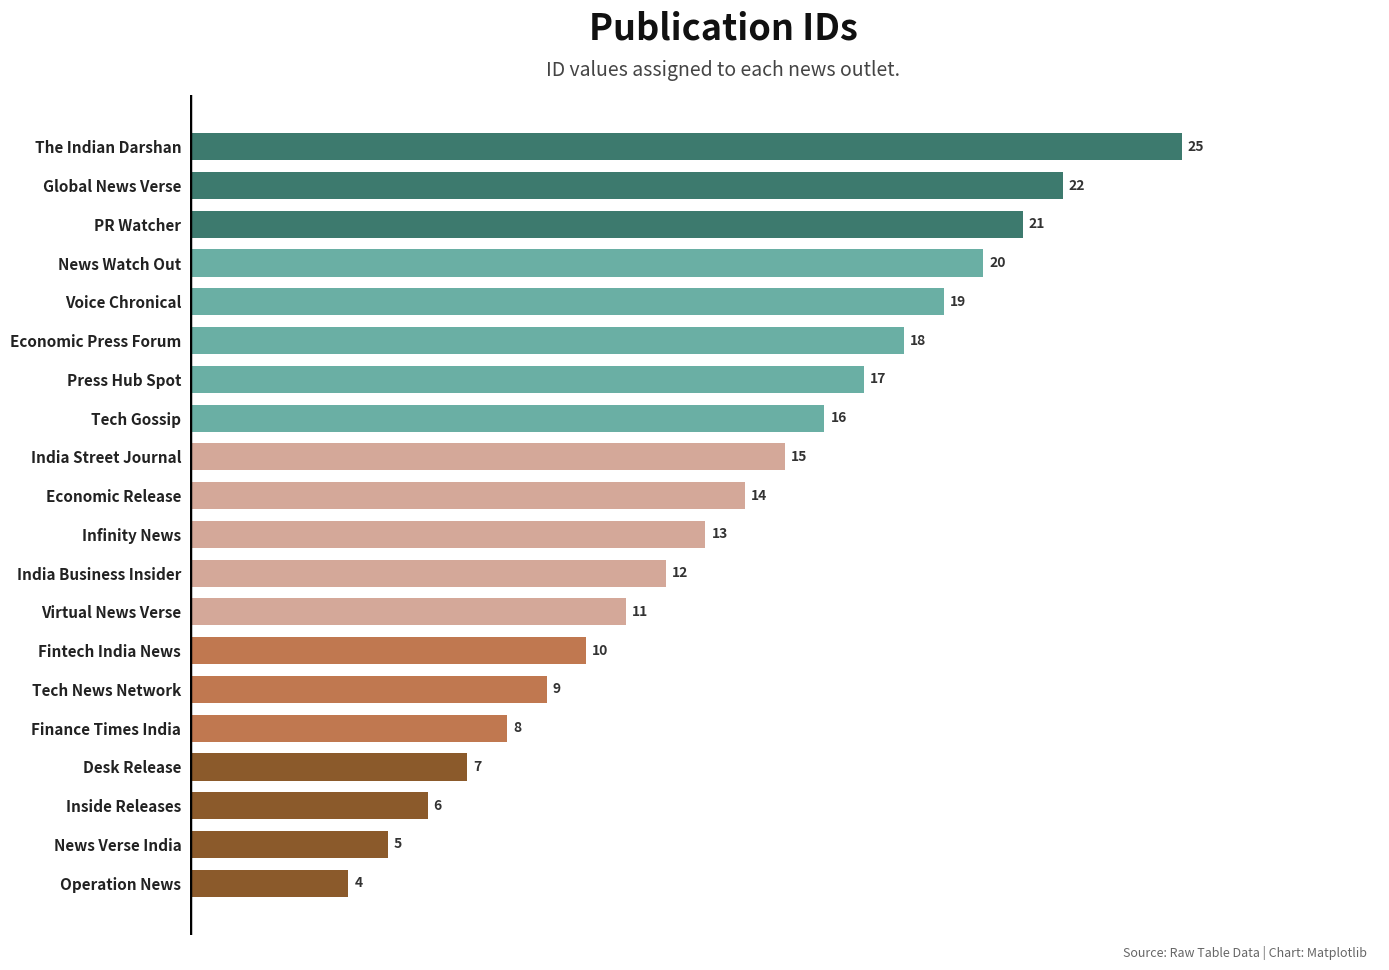

How many bars are there in total?

20